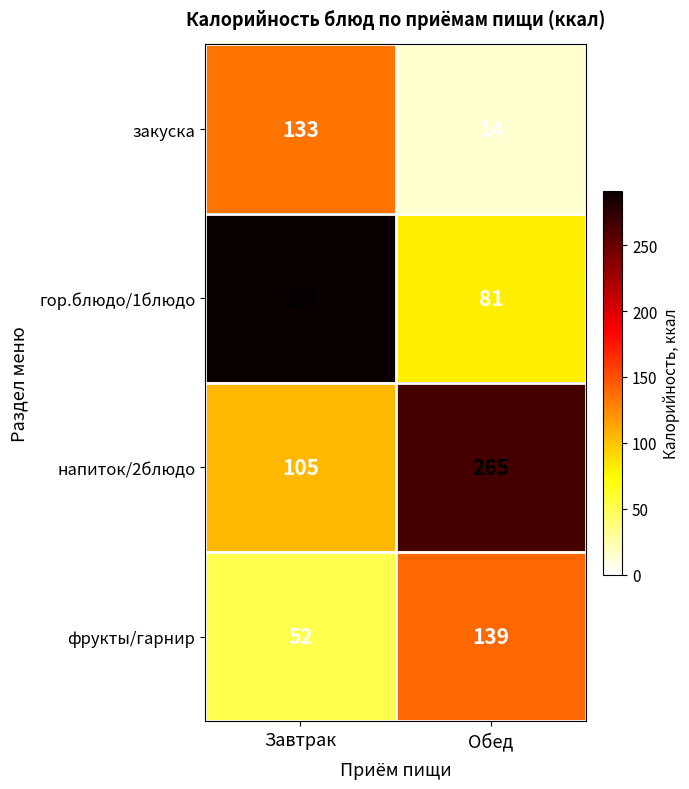

What is the difference between the maximum and minimum values in the напиток/2блюдо series?

160